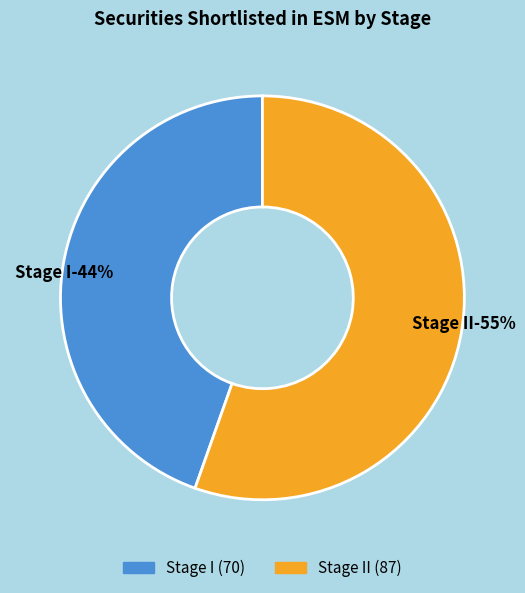

Count the number of slices in the pie.

2